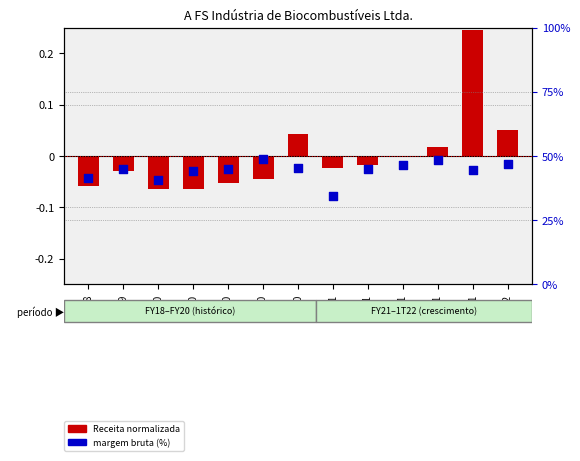

Which series has the largest total across all categories?

margem bruta (%)